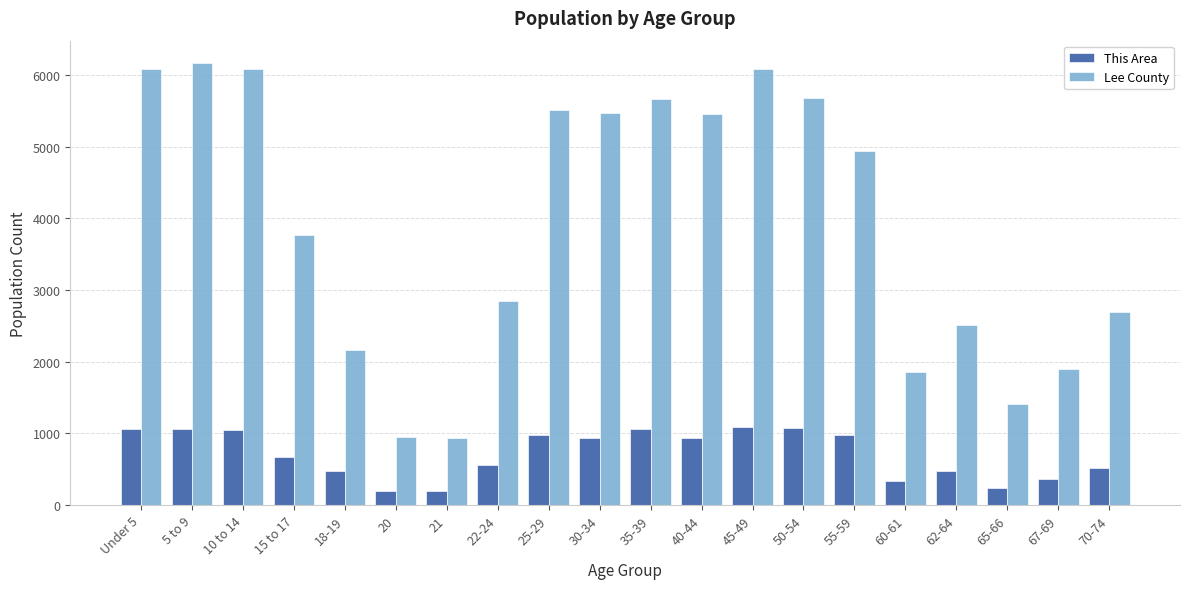

Rank the series by their maximum value, from highest to lowest.

Lee County, This Area